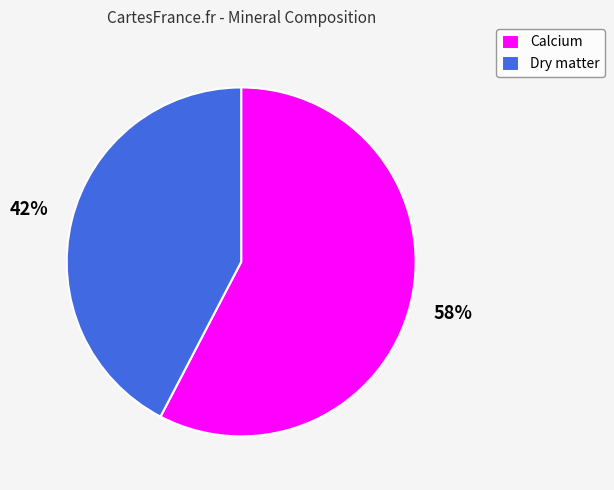

Do Calcium and Dry matter together represent more than half of the pie?

Yes